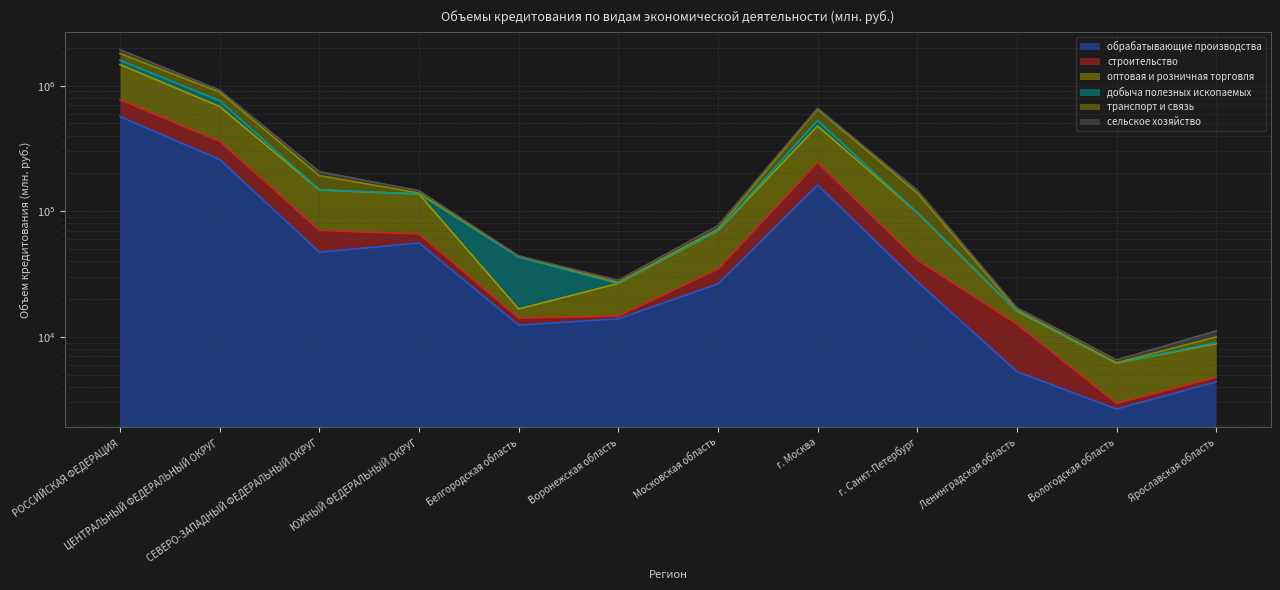

What is the greatest value displayed?

1803362